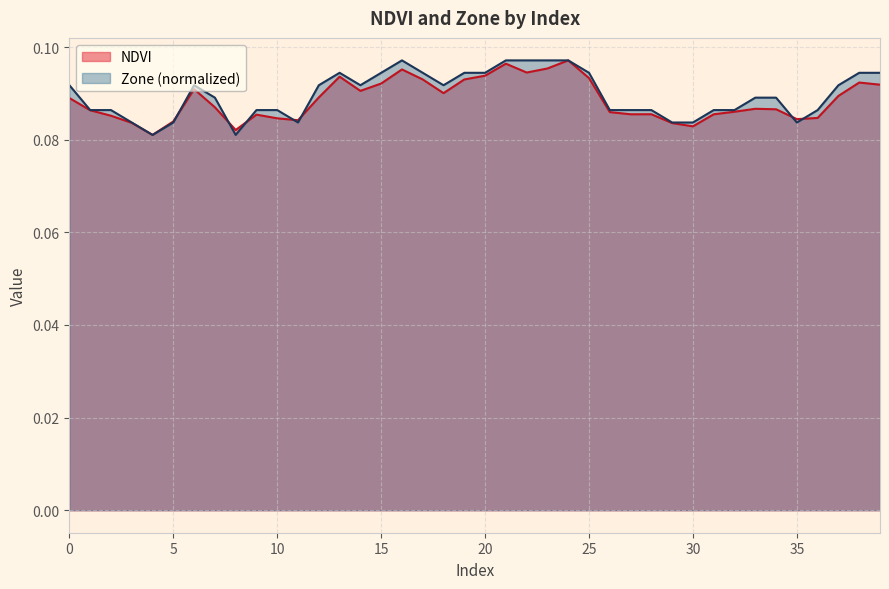

Rank the series by their average value, from lowest to highest.

NDVI, Zone (normalized)